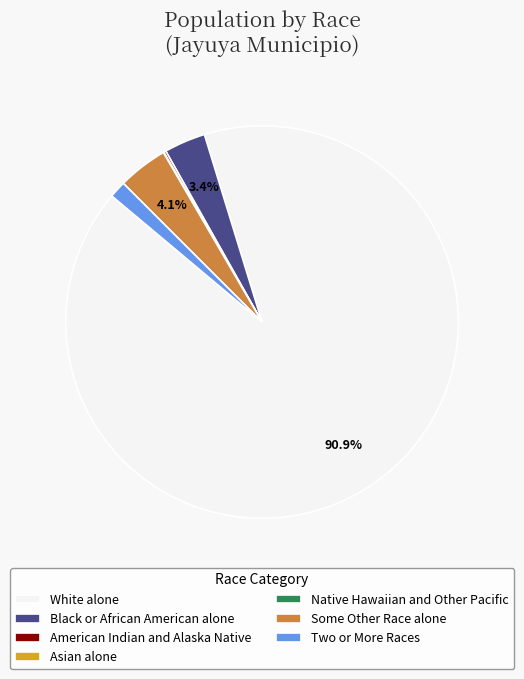

What percentage is the Two or More Races slice, to the nearest percent?

1%